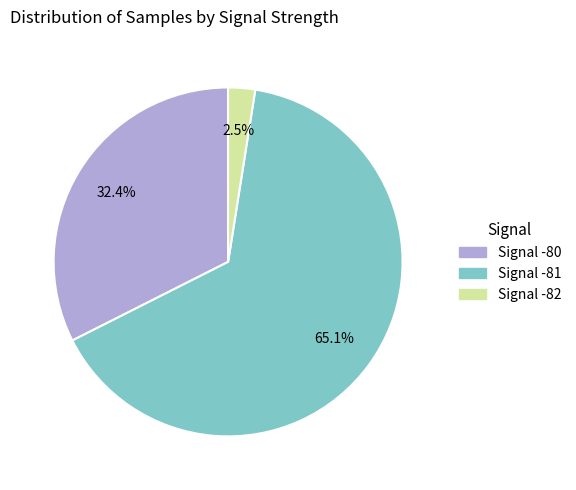

Does any single category account for the majority?

Yes